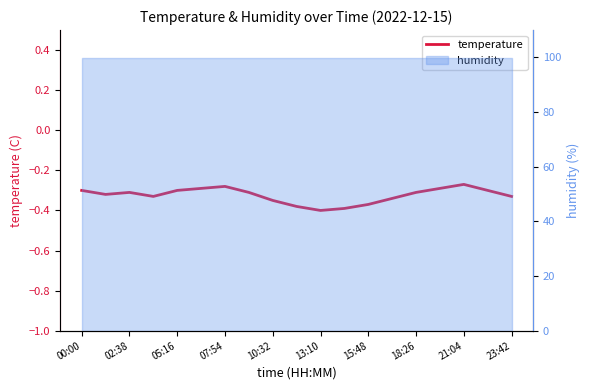

What is the value of the 5th point from the left?

-0.3